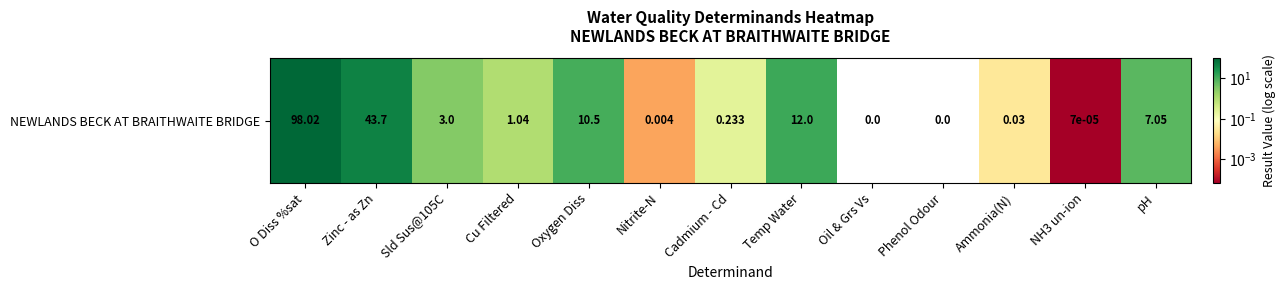

Reading left to right, extract all data points from this chart.

98.0	43.7	3.0	1.0	10.5	0.0	0.2	12.0	0.0	0.0	0.0	0.0	7.0